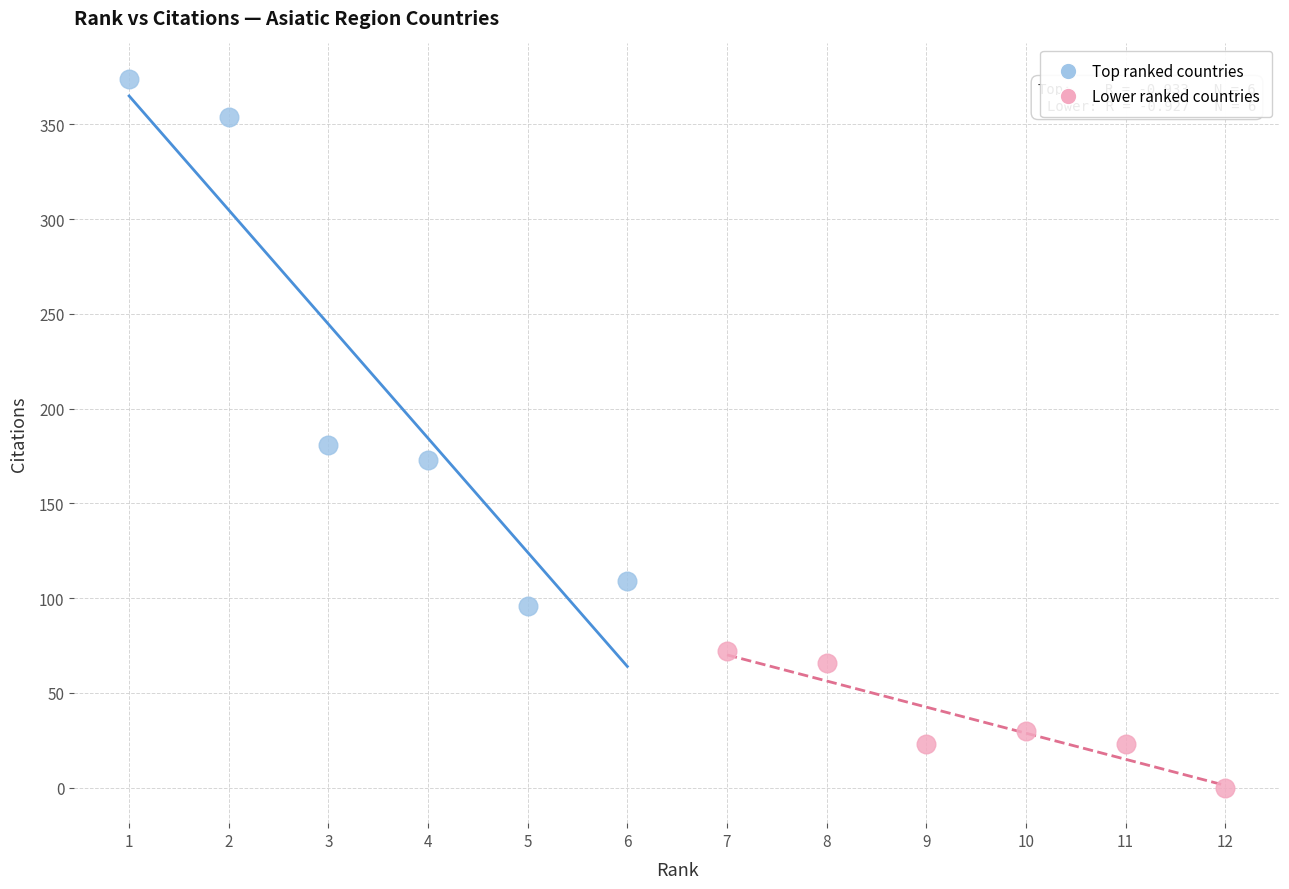

Which series has the largest Y range (max minus min)?

Top ranked countries